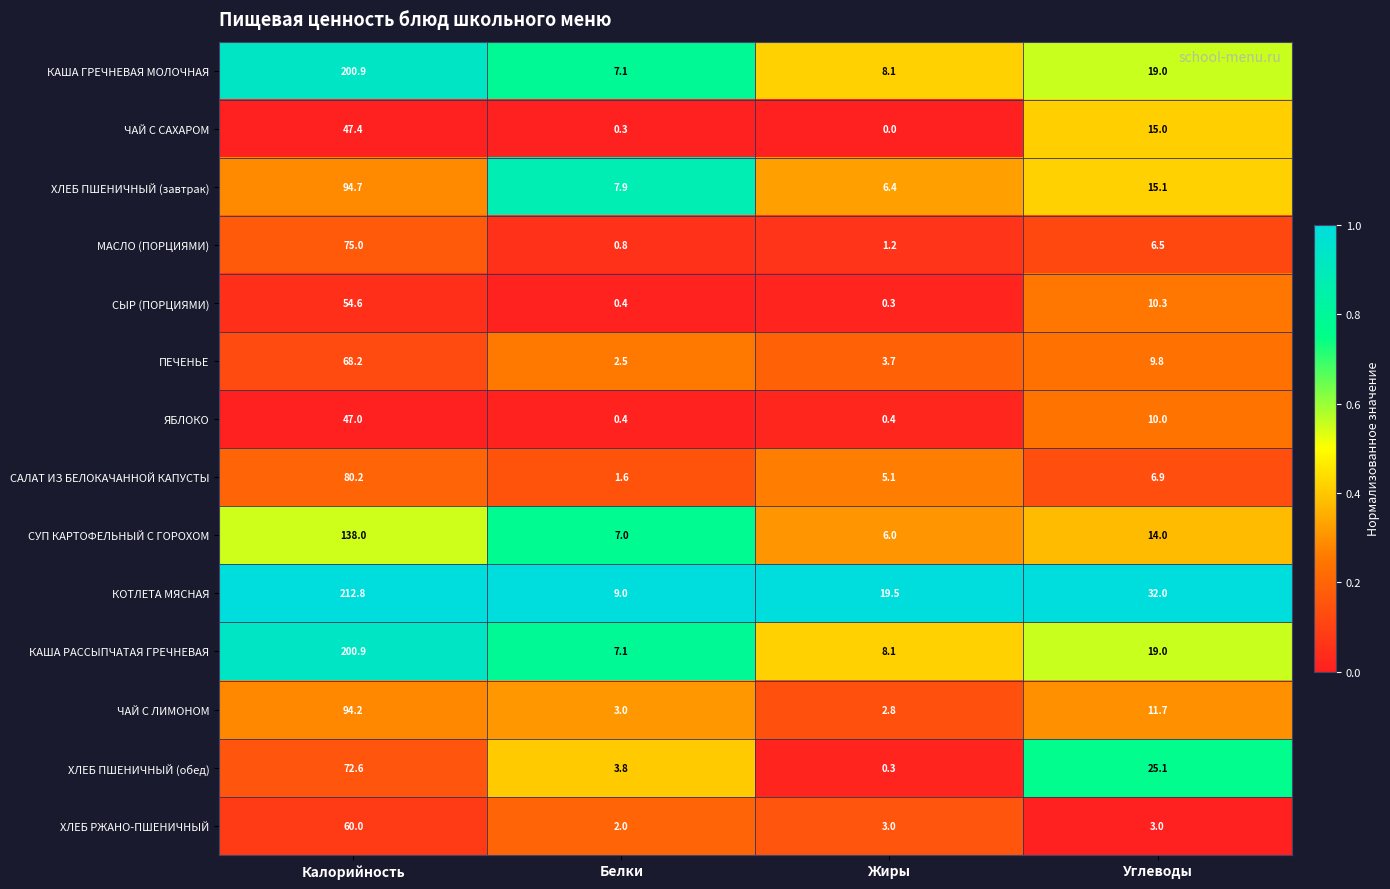

What is the difference between the maximum and minimum values in the САЛАТ ИЗ БЕЛОКАЧАННОЙ КАПУСТЫ series?

78.6